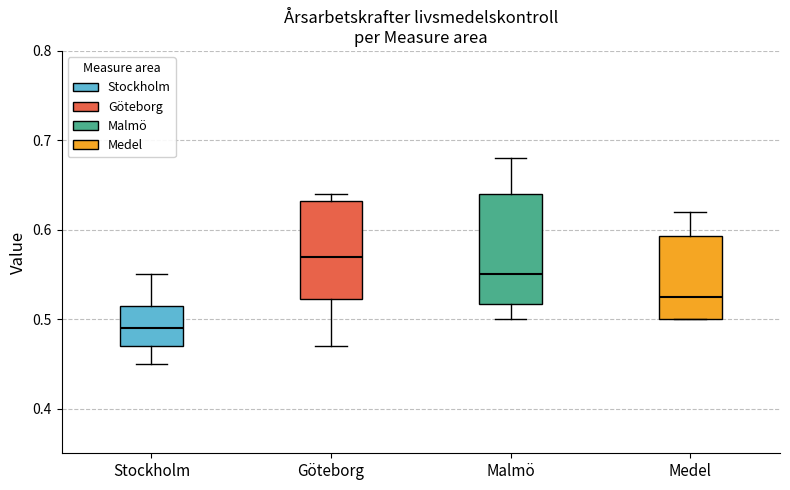

Comparing the boxes themselves (not the whiskers), which one is the tallest?

Malmö